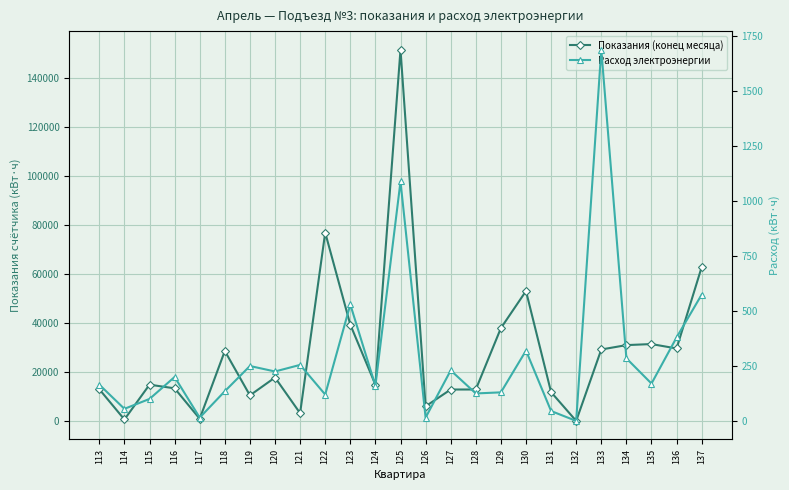

Does the chart display data point markers on the line(s)?

Yes